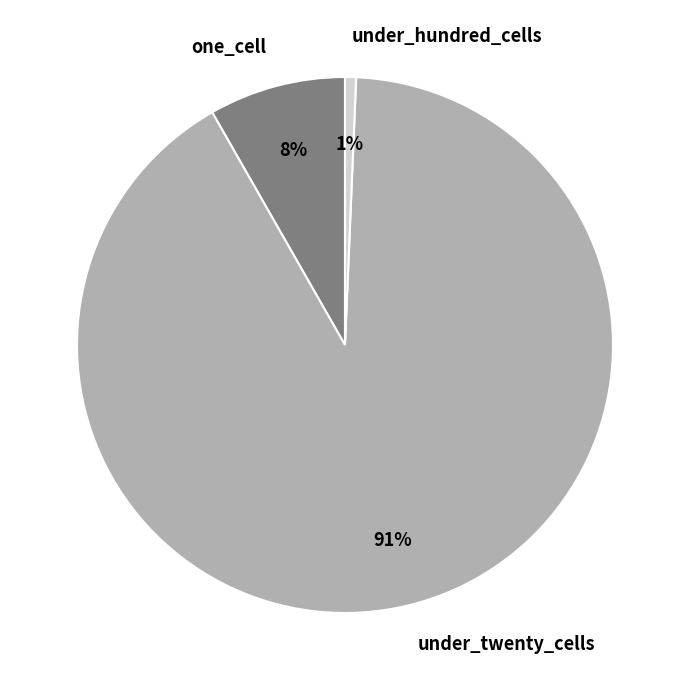

Which has a higher value, under_hundred_cells or one_cell?

one_cell